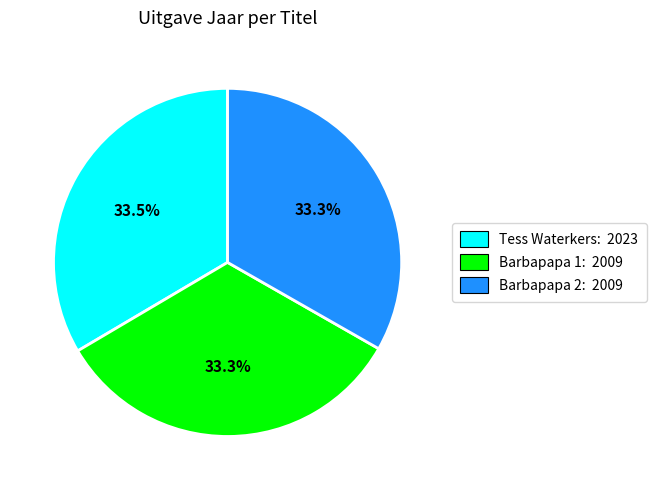

Approximately how many times larger is the value at Tess Waterkers: 2023 compared to Barbapapa 1: 2009?

1.0